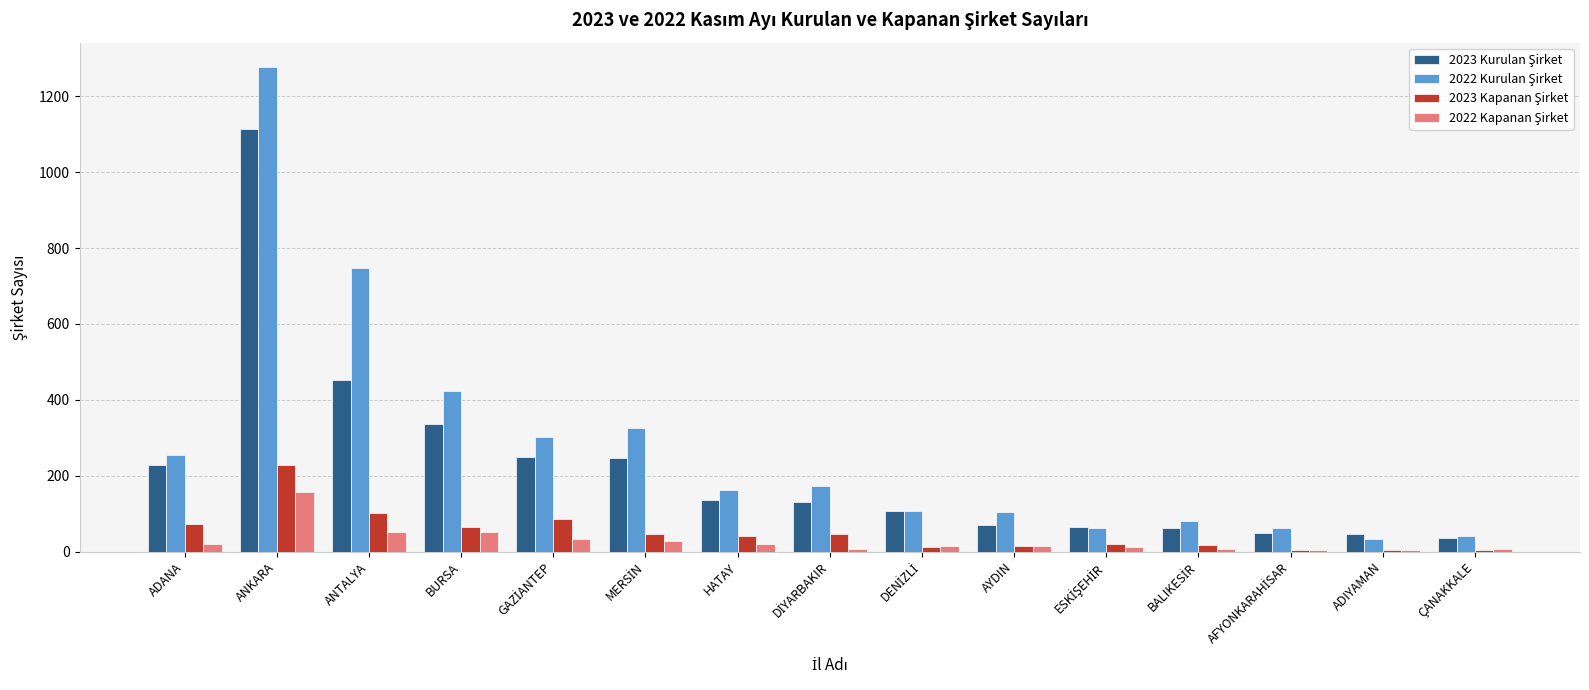

At which category is the sum across all series the highest?

ANKARA